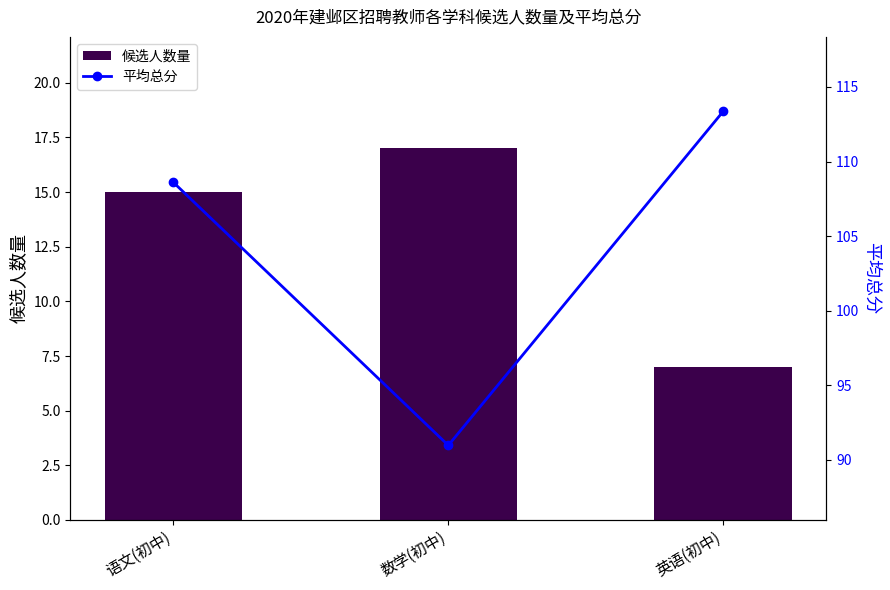

Which category has the lowest value in the 平均总分 series?

数学(初中)